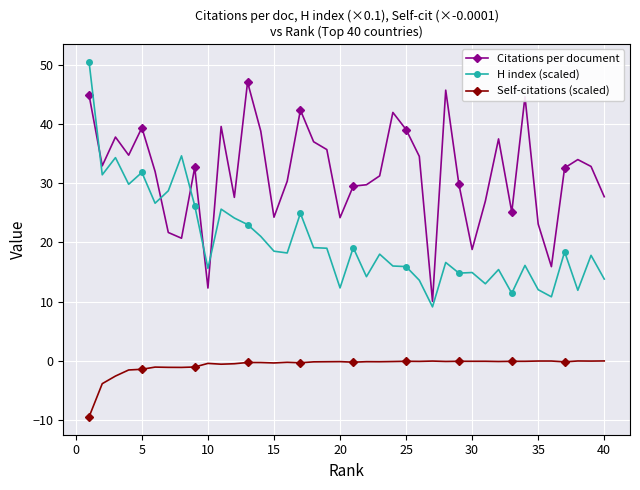

True or false: Citations per document and H index (scaled) cross at least once.

True